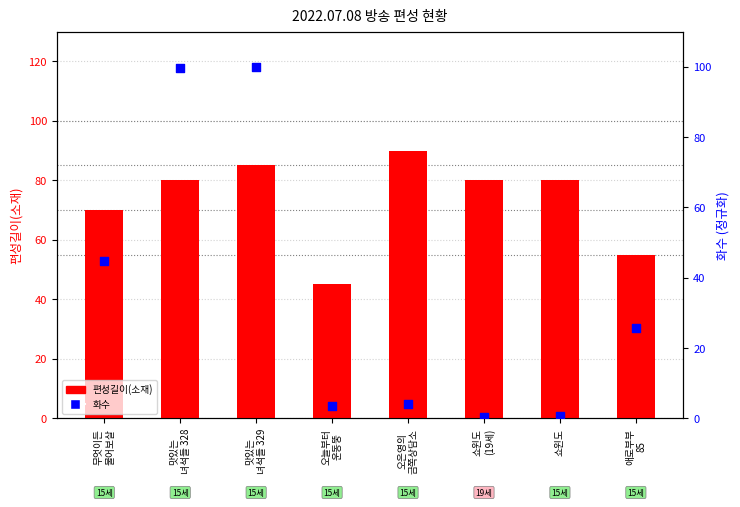

At how many categories does at least one series exceed 22?

8